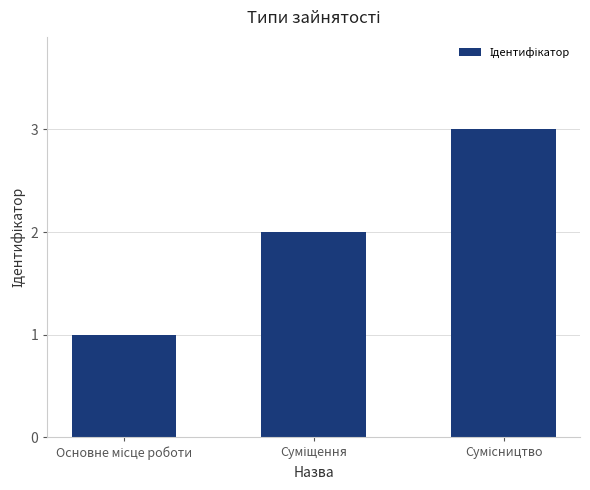

What is the sum of all values?

6